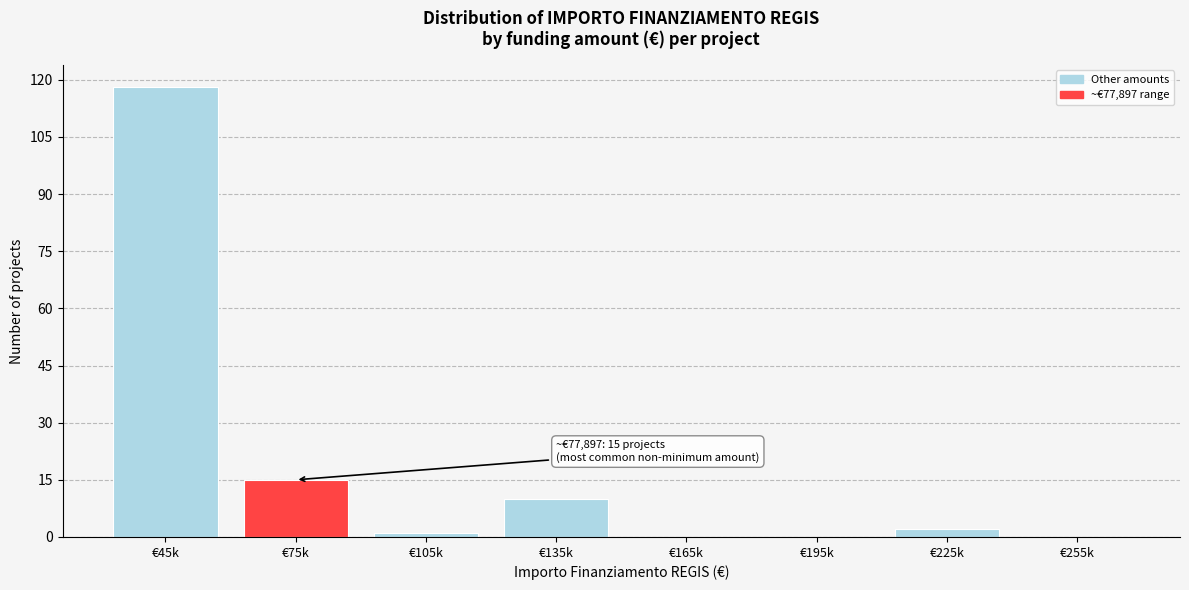

Reading left to right, transcribe all the data shown in this chart.

€45k=118	€75k=15	€105k=1	€135k=10	€165k=0	€195k=0	€225k=2	€255k=0